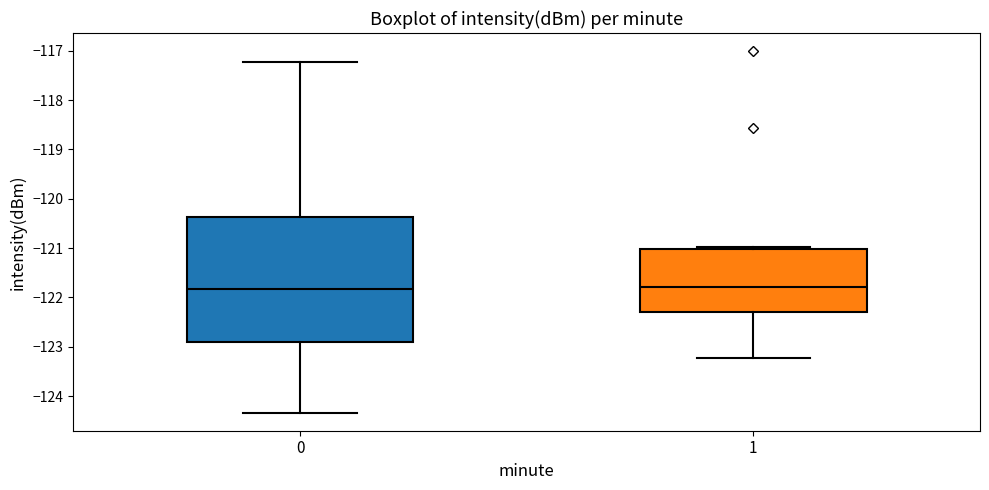

Reading left to right, transcribe this box plot: for each box, give where its median line is, the range the box spans, and where its two whiskers end, as read against the y-axis. The values are not printed on the chart, so give them approximately, as read against the axis.

0: median -121.8, box -122.9 to -120.4, whiskers -124.3 to -117.2
1: median -121.8, box -122.3 to -121.0, whiskers -123.2 to -121.0